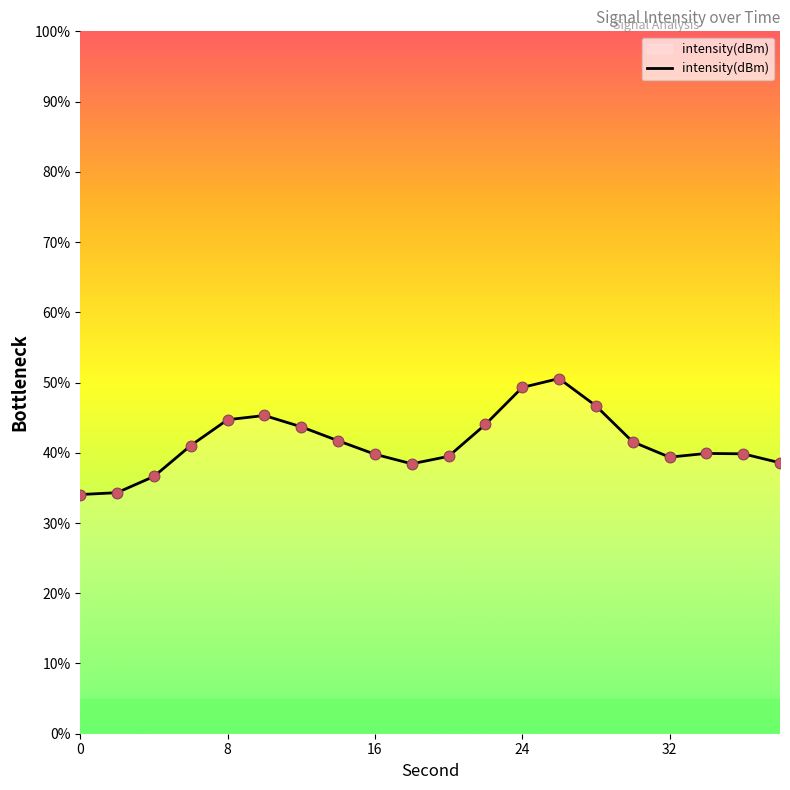

What is the greatest value displayed?

50.6